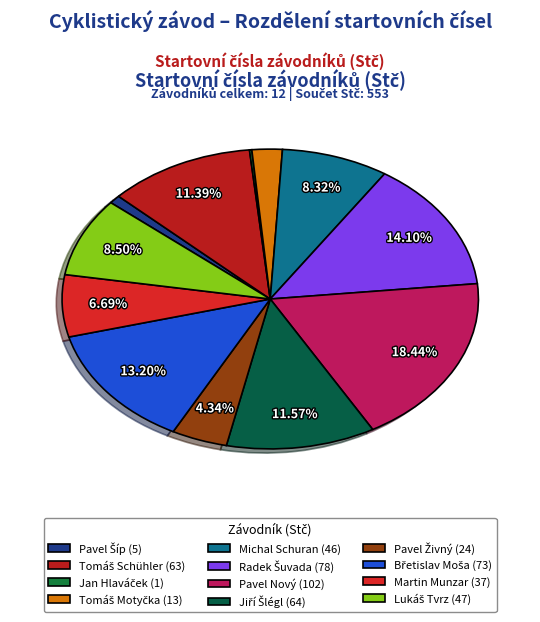

What percentage is NOT represented by Tomáš Motyčka?

97.6%